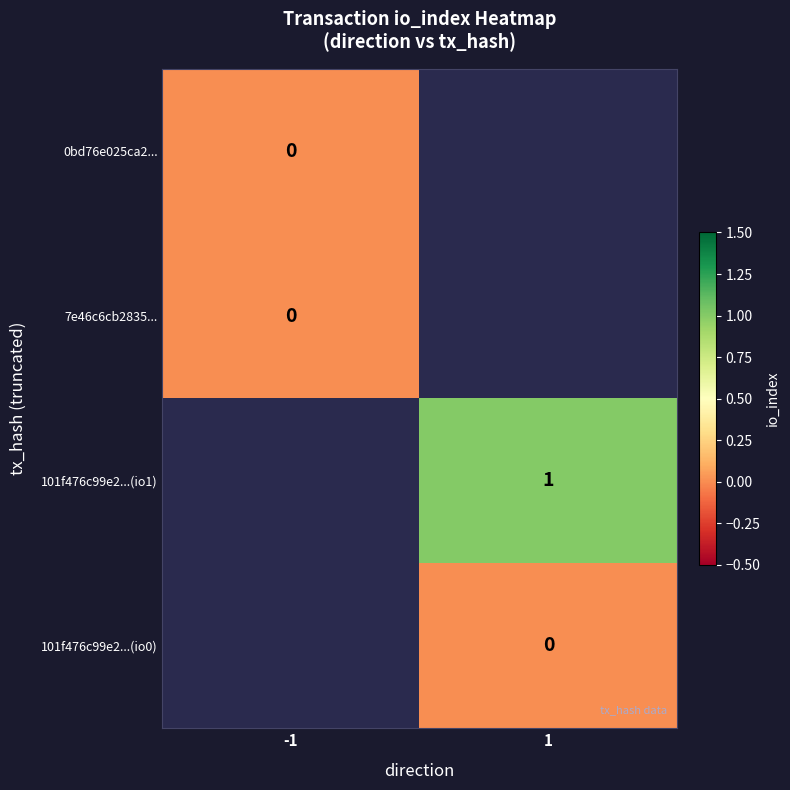

The value of 101f476c99e2...(io1) at 1 is 1. True or false?

True